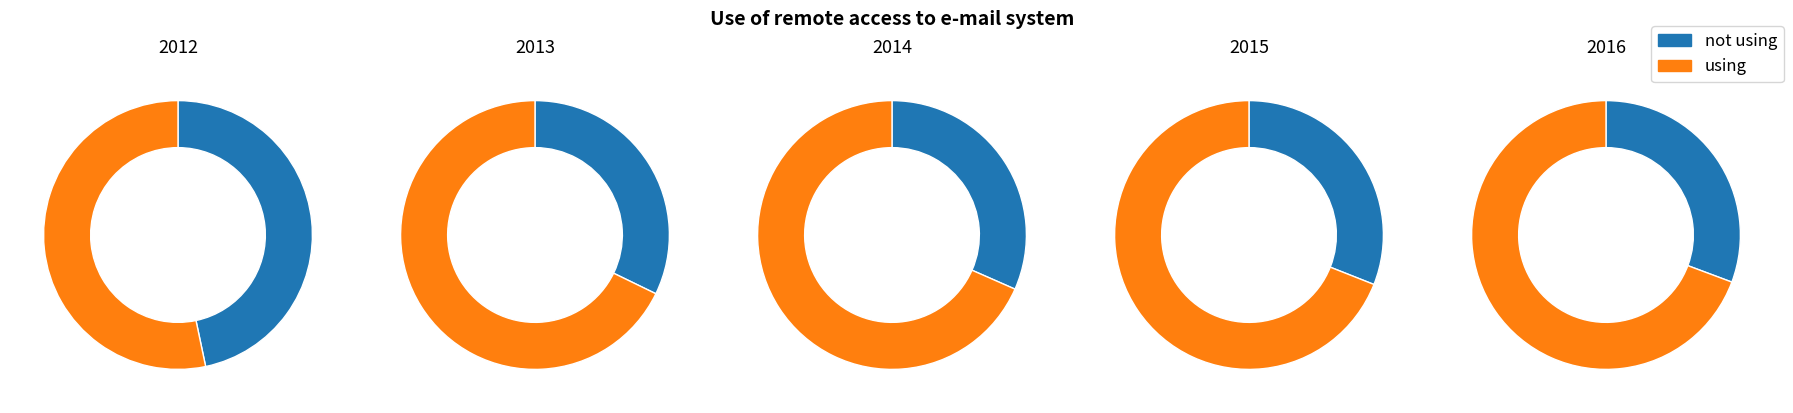

True or false: 2014 accounts for 21% of the total.

True